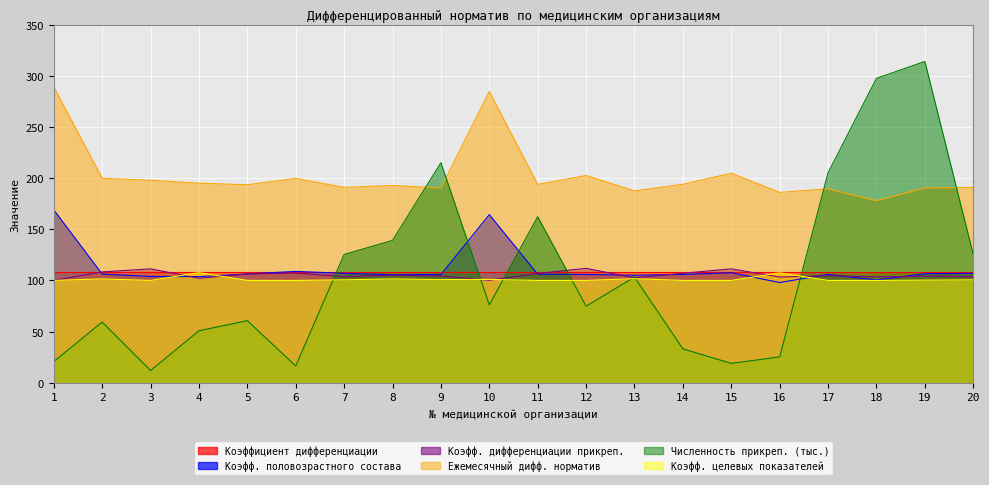

At which label does Коэфф. половозрастного состава first exceed 106?

1